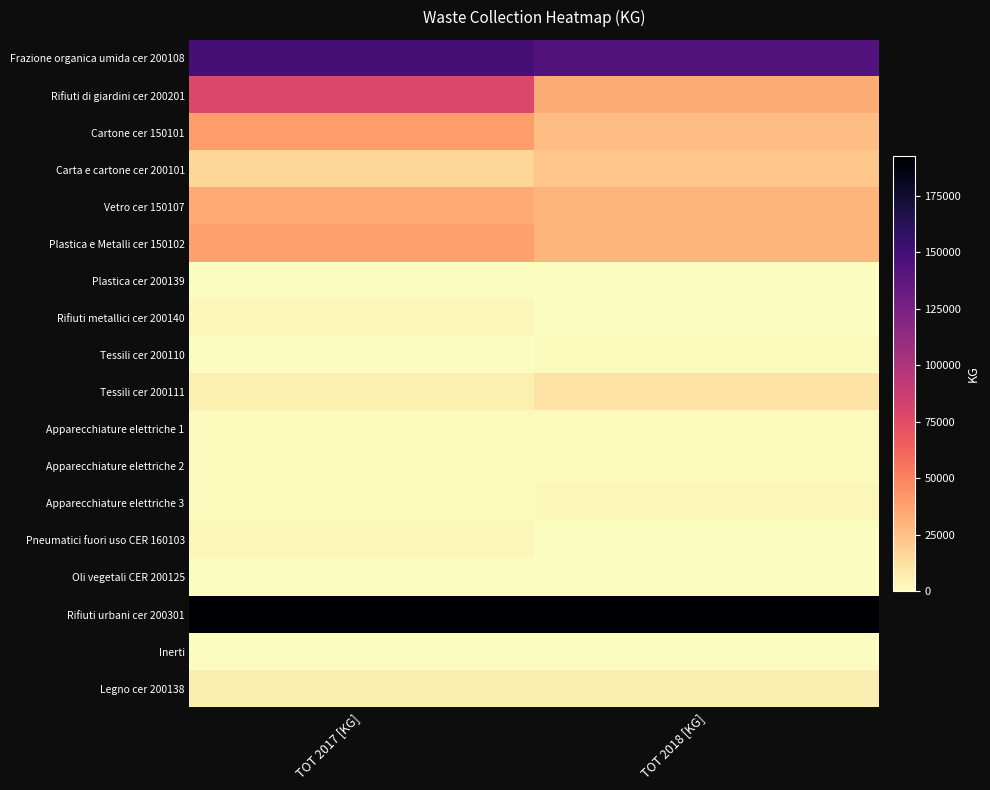

How many data points does each series have?

2